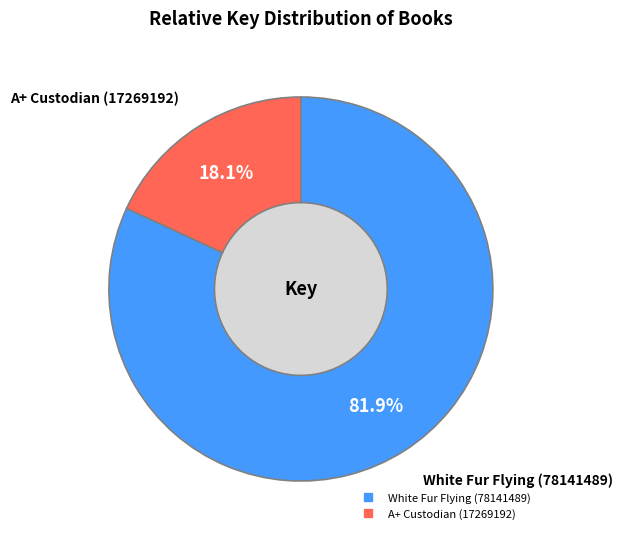

Which has a higher value, White Fur Flying (78141489) or A+ Custodian (17269192)?

White Fur Flying (78141489)